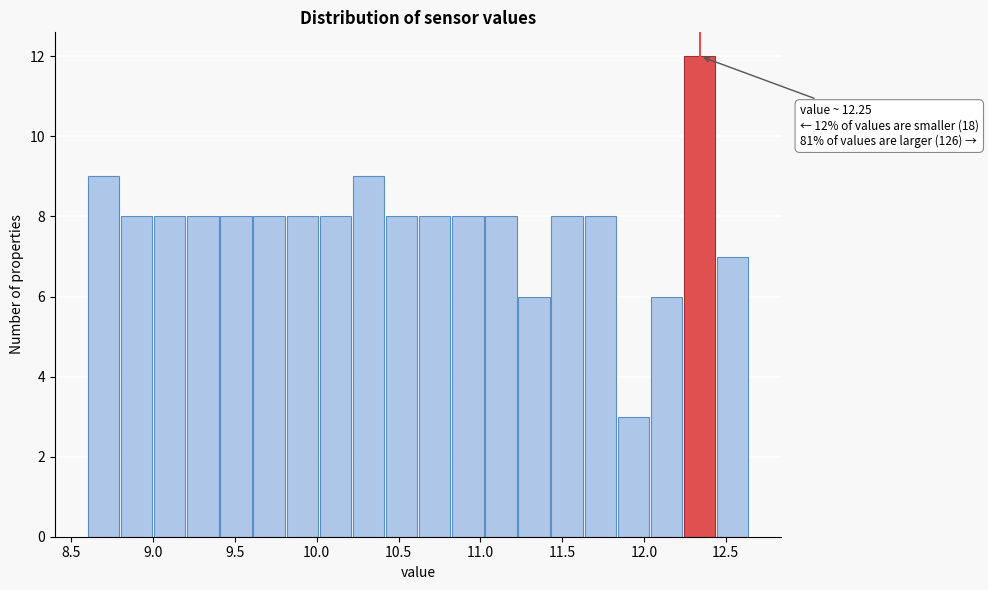

Over which range of the x-axis is the bar tallest?

12.25 to 12.45